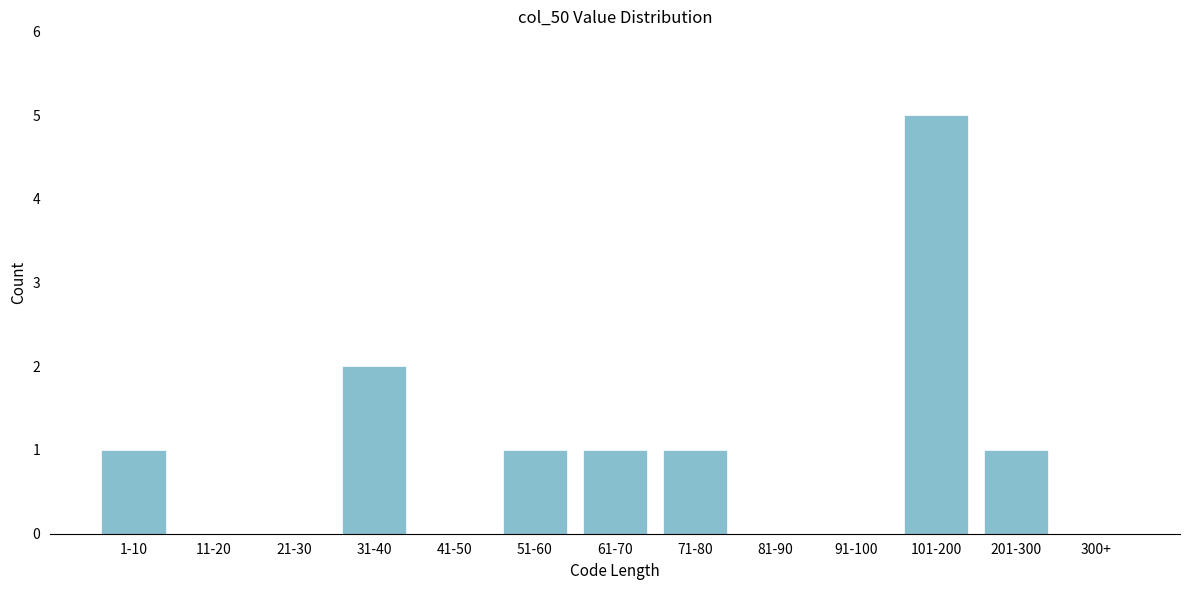

Reading left to right, transcribe all the data shown in this chart.

1-10=1	11-20=0	21-30=0	31-40=2	41-50=0	51-60=1	61-70=1	71-80=1	81-90=0	91-100=0	101-200=5	201-300=1	300+=0